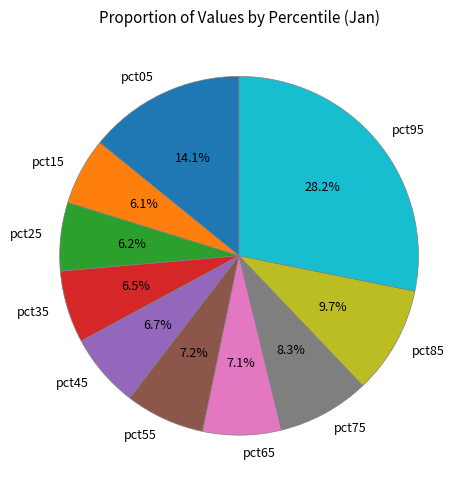

Combined, what portion of the pie is pct85 and pct95?

37.9%